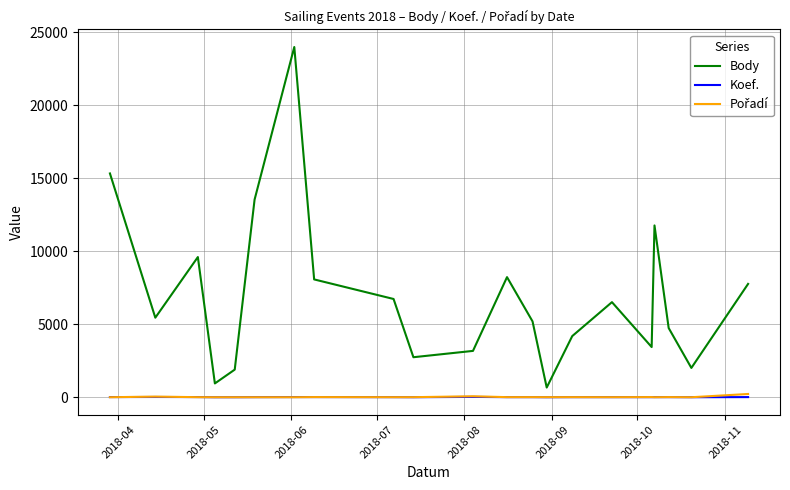

True or false: Body and Koef. intersect in this chart.

False